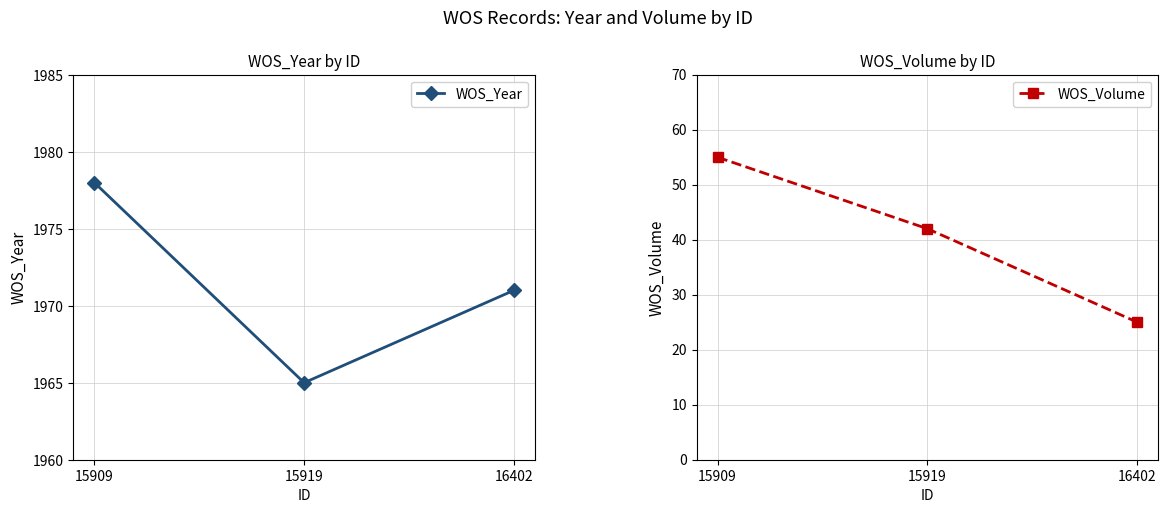

What is the maximum value shown in the chart?

1978